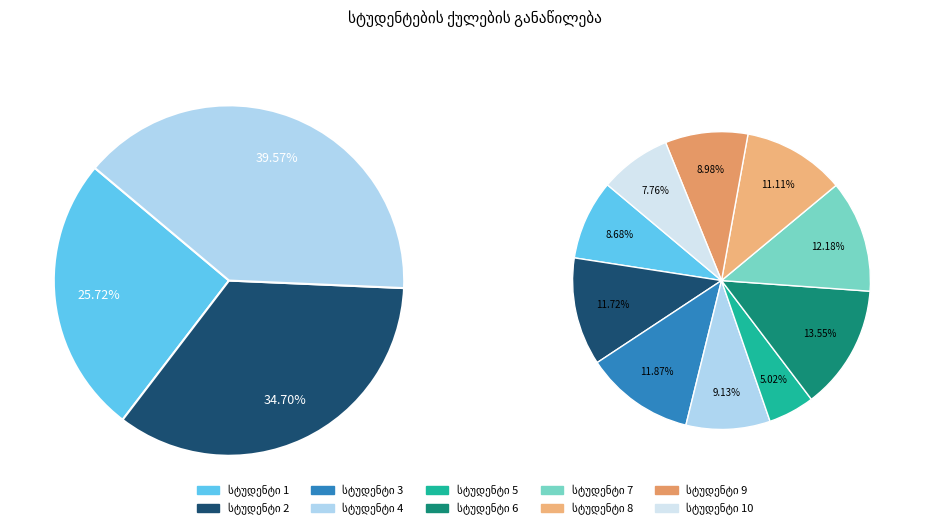

To the nearest percent, what is the average slice percentage?

10%